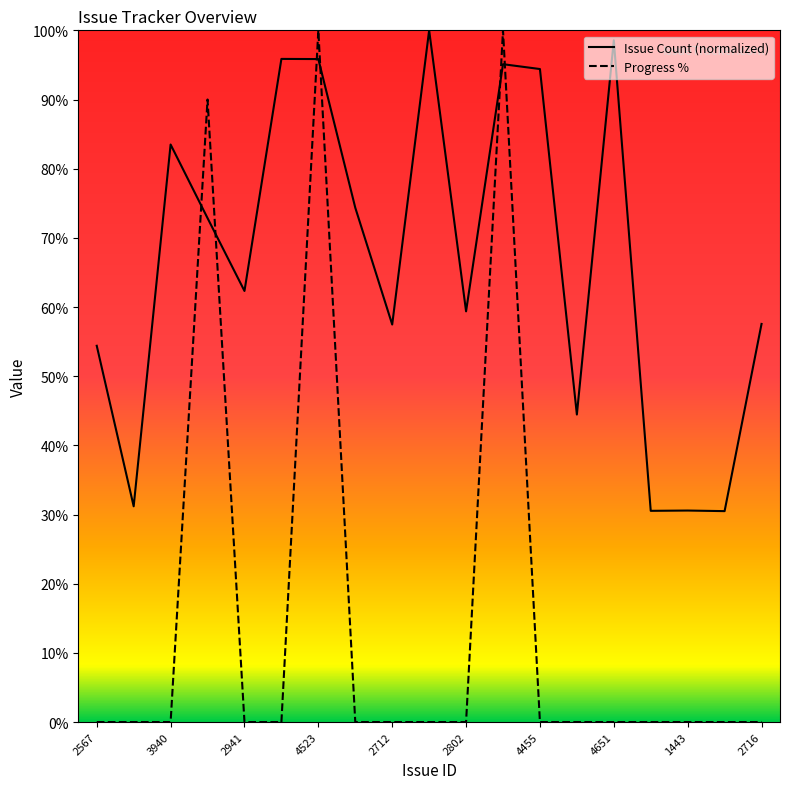

How many lines are shown in the chart?

2